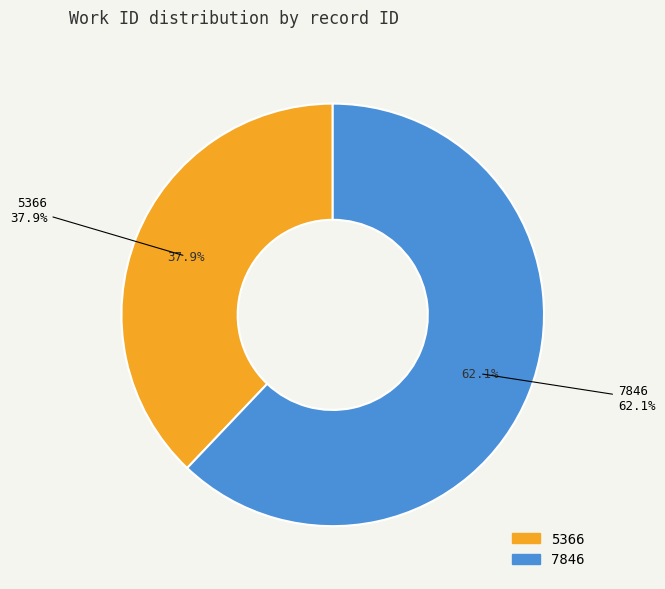

Which slice is the largest?

7846